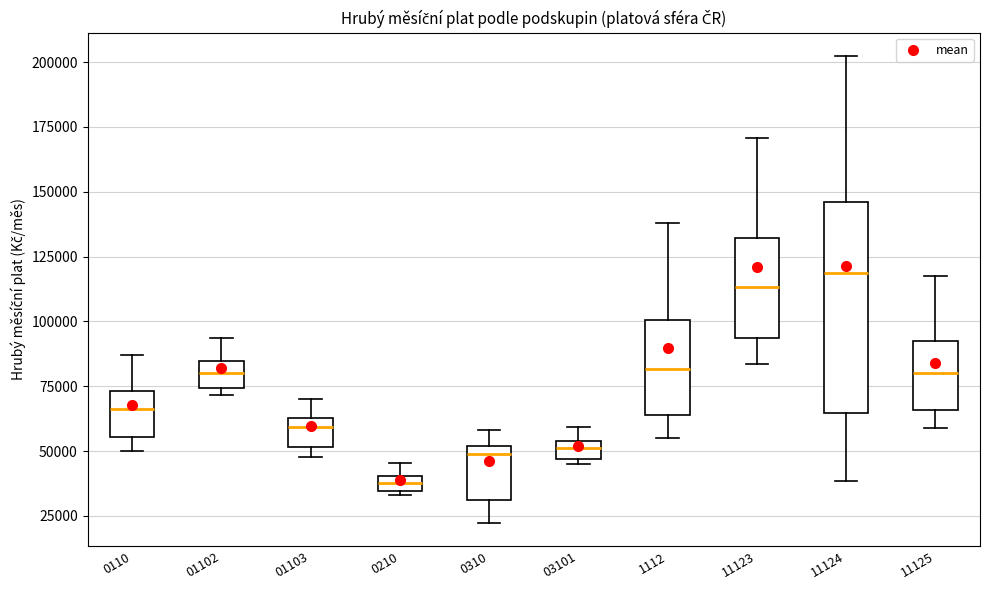

Which box is the tallest, from its lower edge to its upper edge?

11124